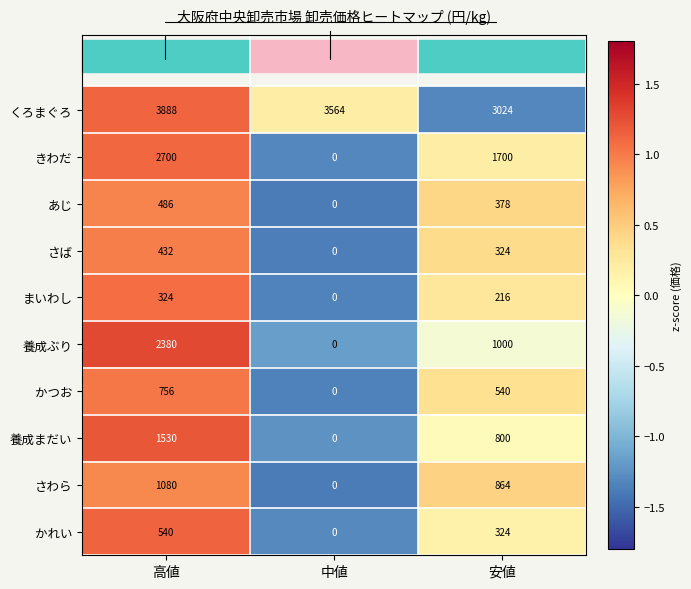

The かつお series shows 540 at 安値. True or false?

True